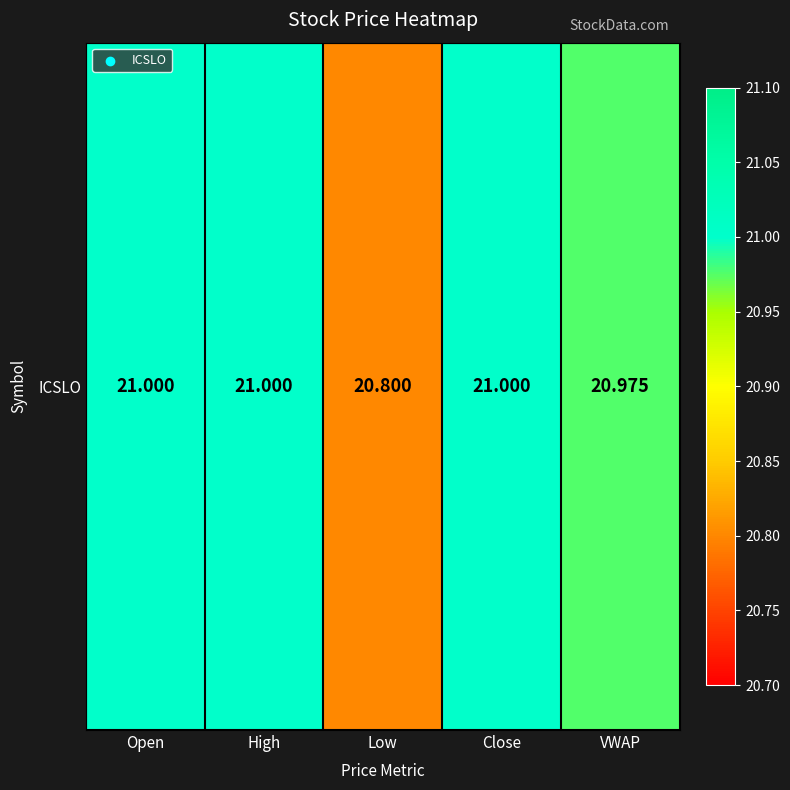

Between Close and Low, which is larger?

Close